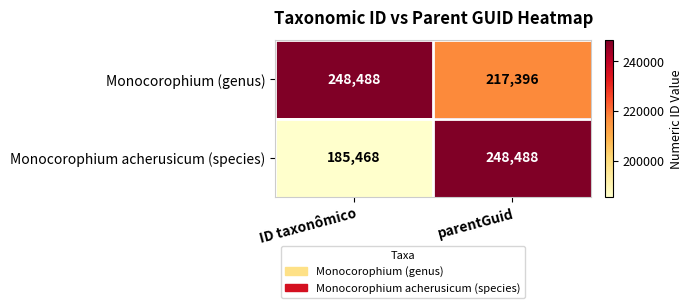

What is the minimum value shown in the chart?

185468